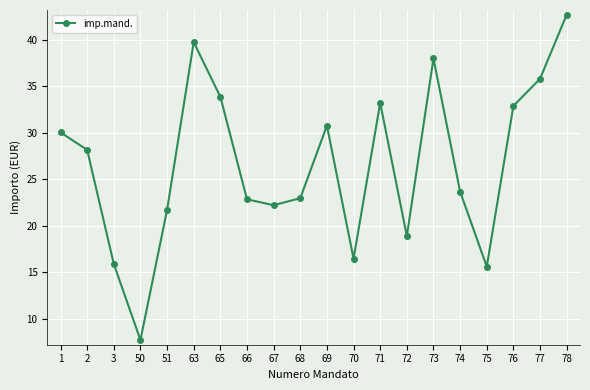

What is the minimum value shown in the chart?

7.7